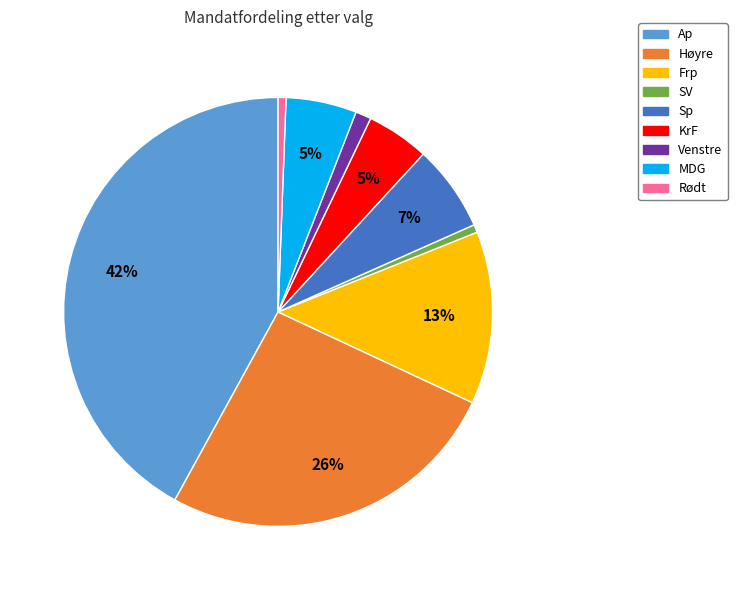

What percentage is the Venstre slice, to the nearest percent?

1%